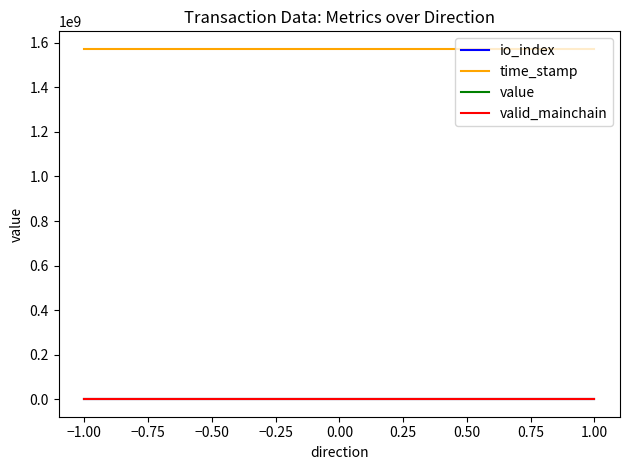

What is the value of the io_index point at the 1st from the left?

1.0